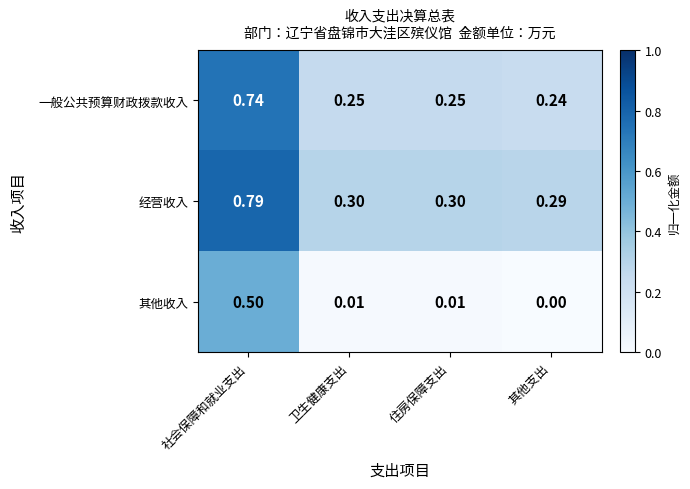

At which label is 一般公共预算财政拨款收入 closest to 0?

其他支出